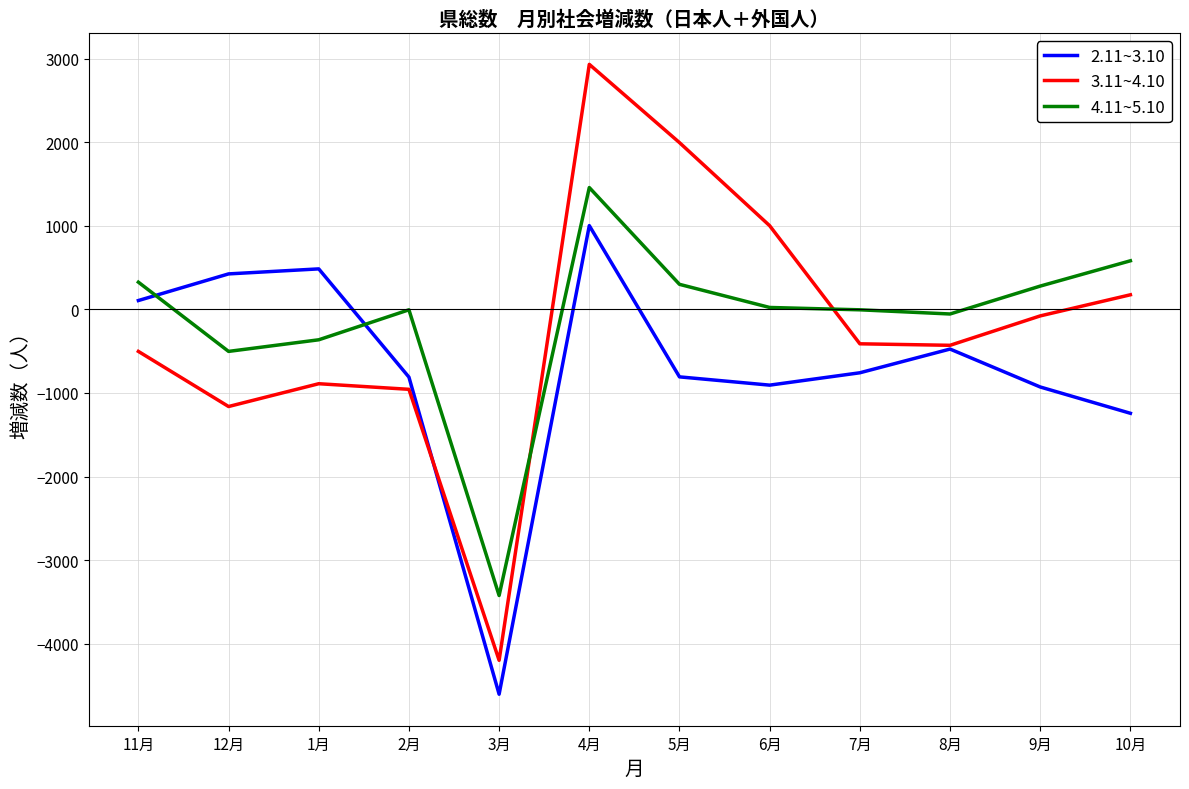

Which series has the largest total across all categories?

4.11~5.10